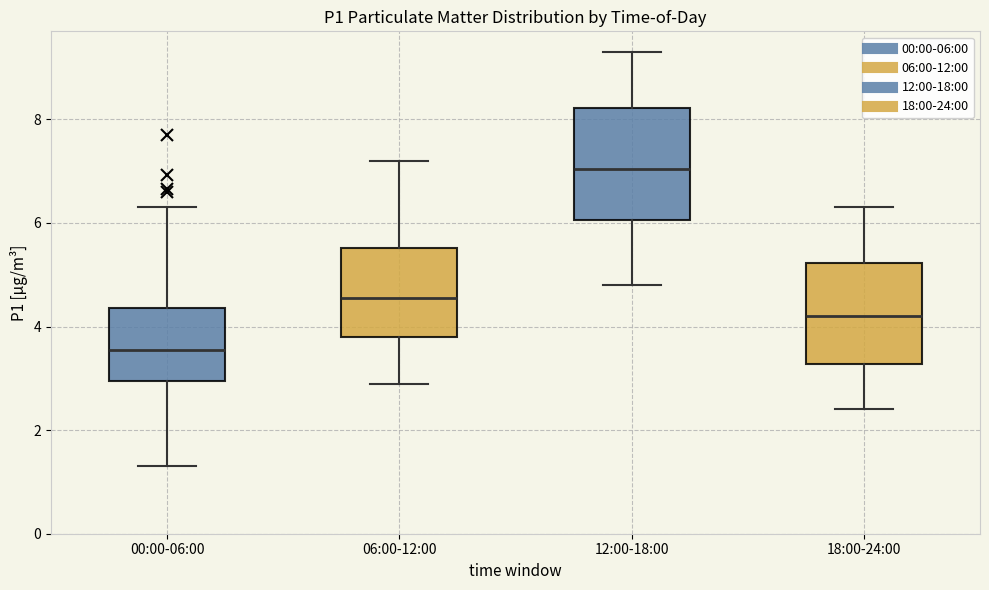

Which box's median line is the lowest?

00:00-06:00